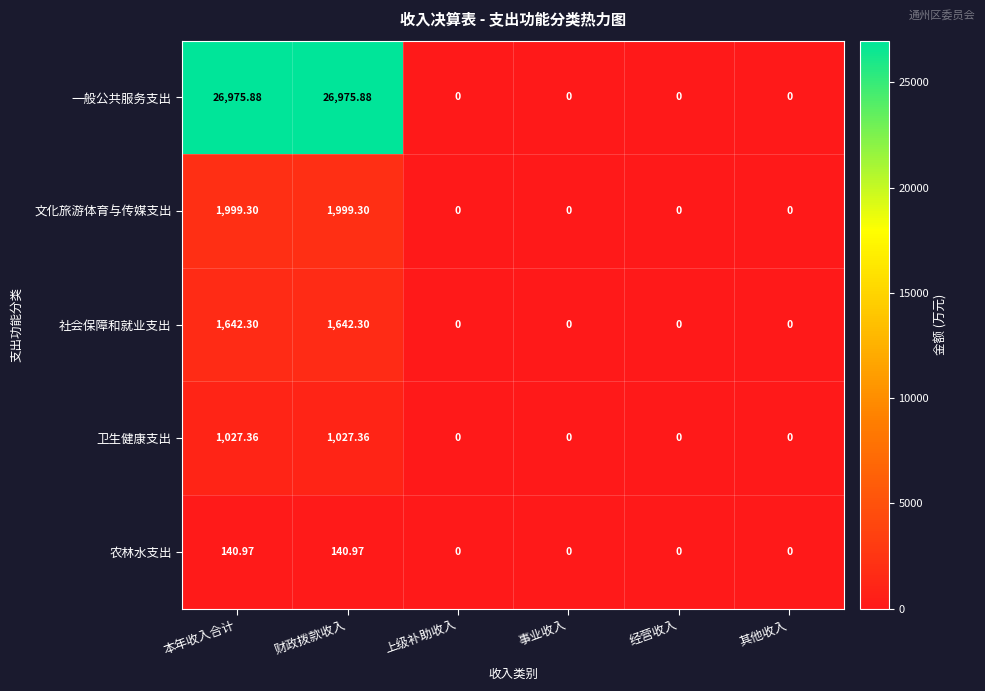

Which series has the widest spread of values?

一般公共服务支出